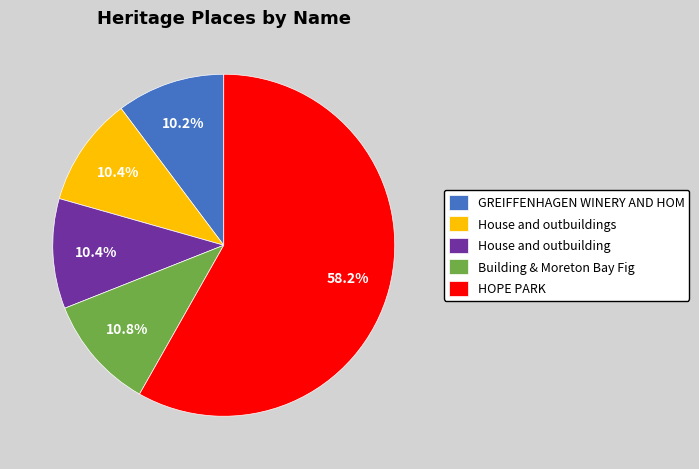

To the nearest percent, what is the average slice percentage?

20%